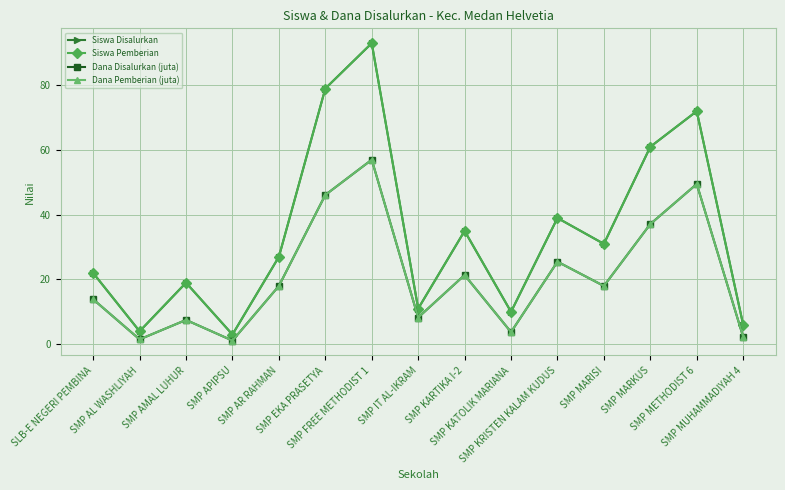

The value of Siswa Pemberian at SMP FREE METHODIST 1 is 93.0. True or false?

True